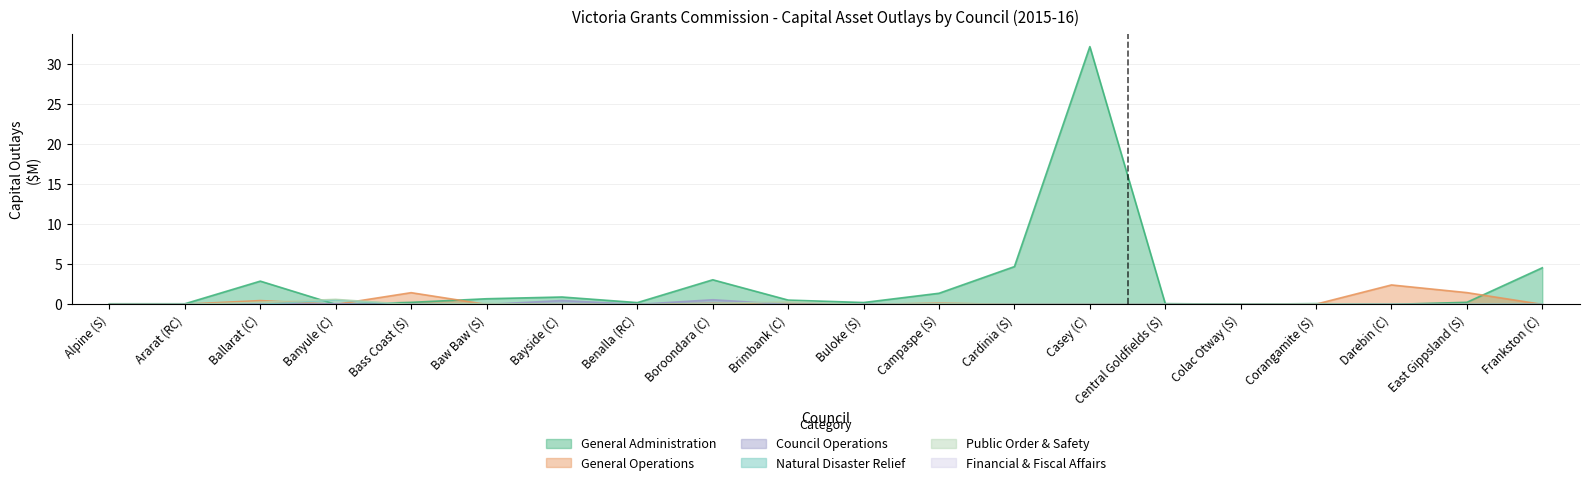

At Casey (C), list the series in order from smallest to largest.

Council Operations, General Operations, Natural Disaster Relief, Public Order & Safety, General Administration